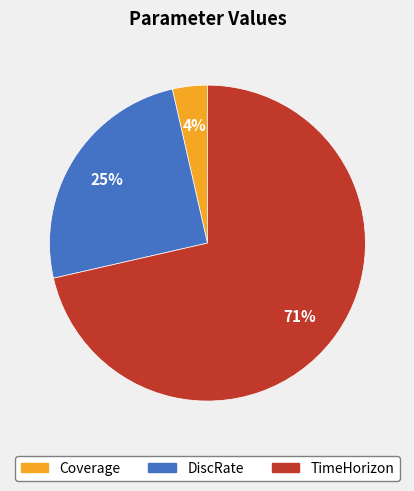

To the nearest percent, what portion does TimeHorizon represent?

71%